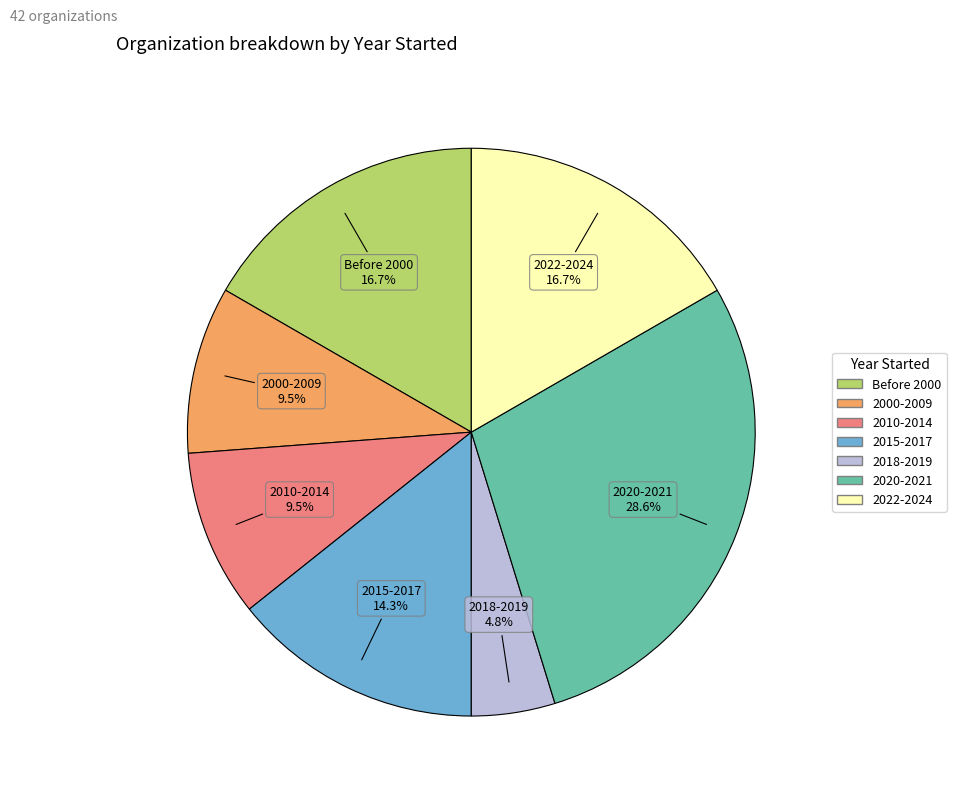

Is there any slice that represents more than half of the pie?

No